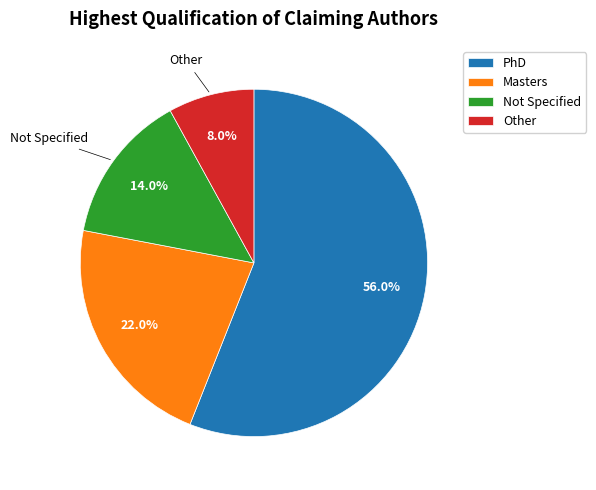

What is the largest slice in the pie chart?

PhD